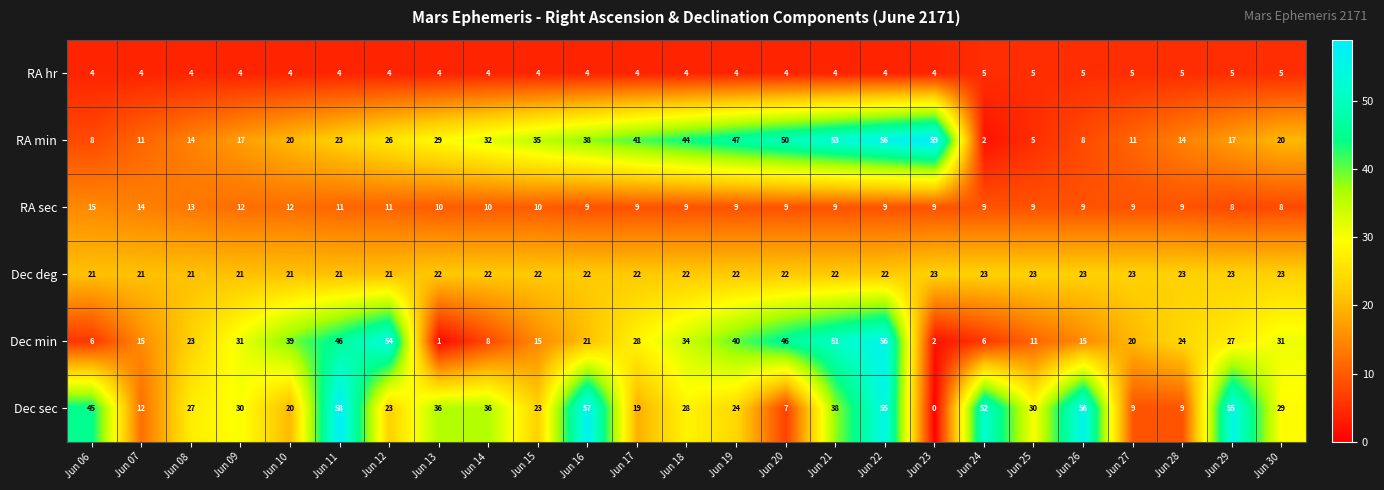

How many RA sec values are between 9 and 11?

18